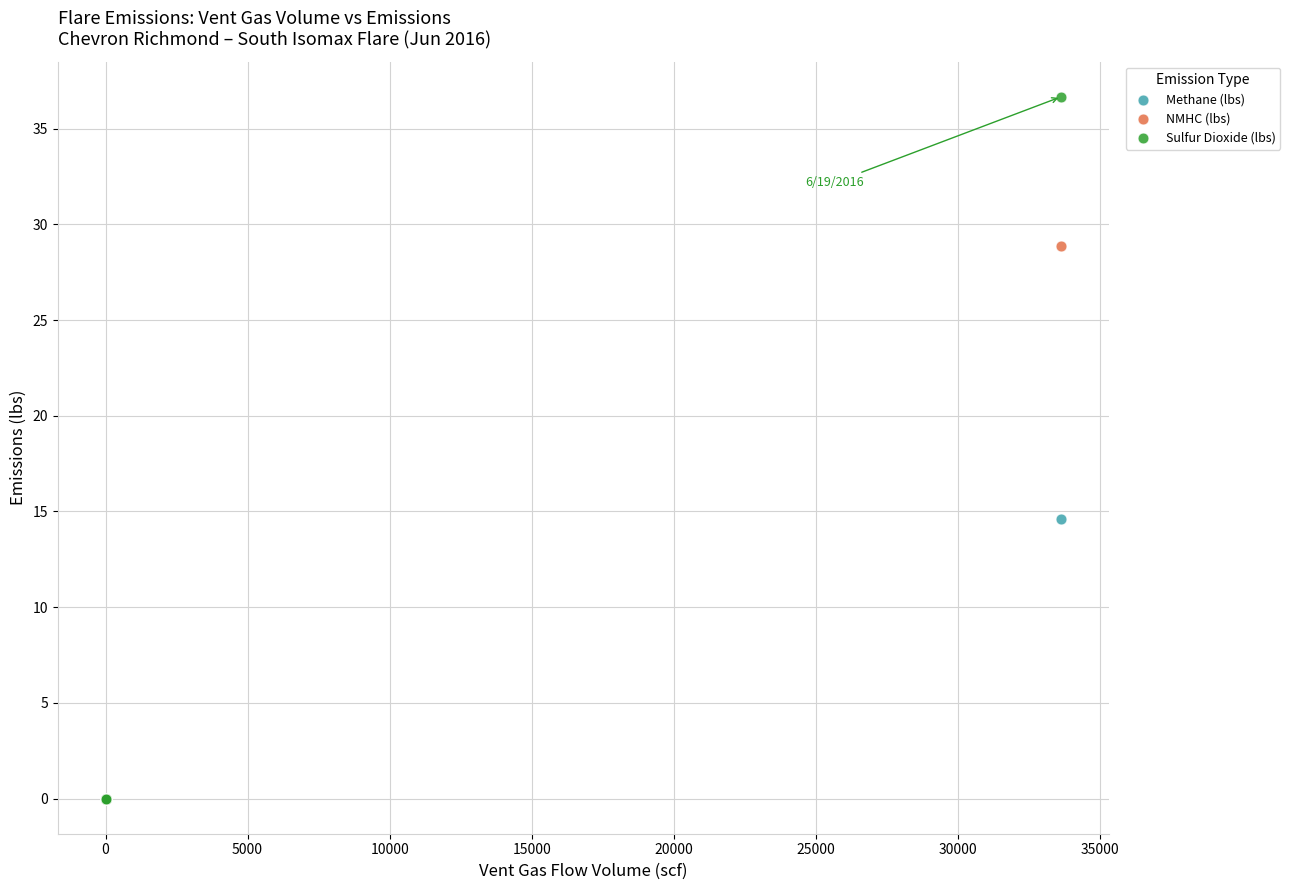

Which series reaches the maximum Y coordinate?

Sulfur Dioxide (lbs)